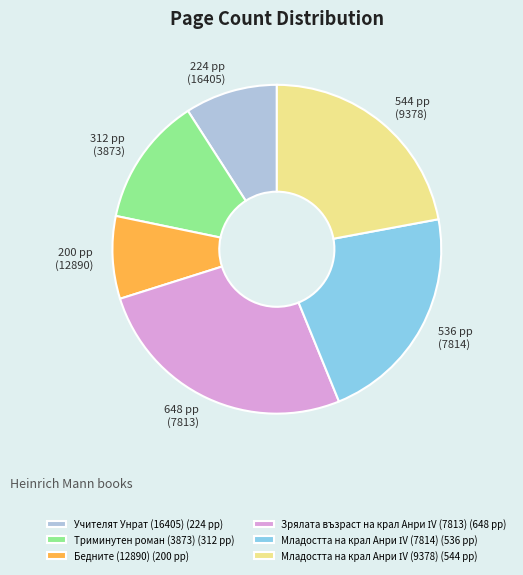

True or false: Учителят Унрат (16405) (224 pp) accounts for 9% of the total.

True